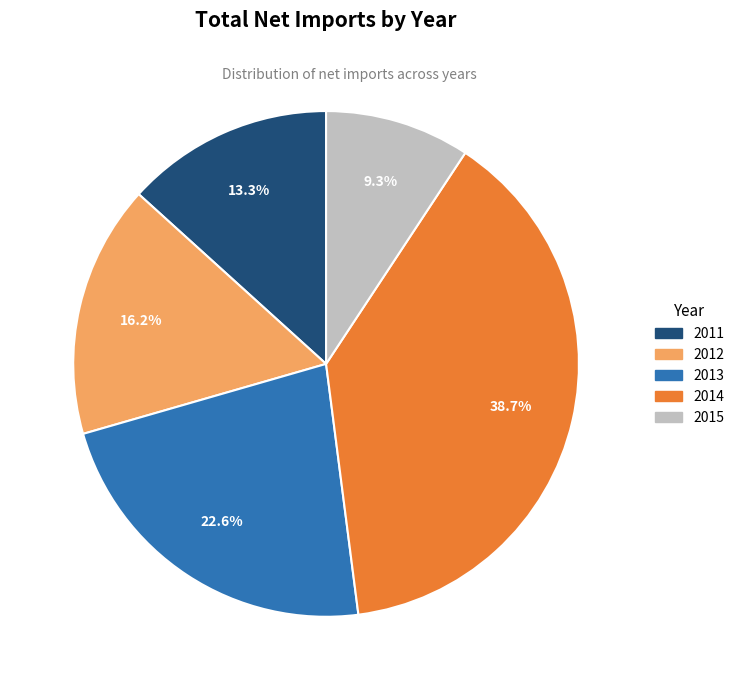

To the nearest percent, what is the average slice percentage?

20%